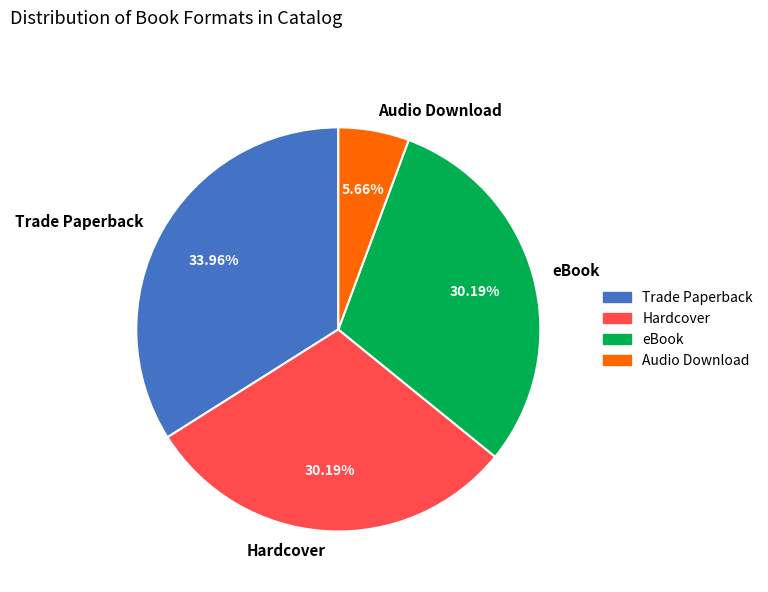

To the nearest percent, what percentage of the pie is Audio Download?

6%